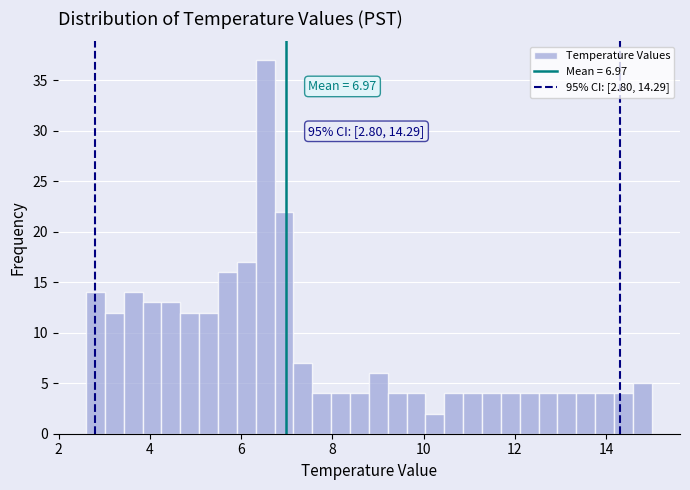

Read against the x-axis, roughly where is the centre of the tallest bar?

6.6